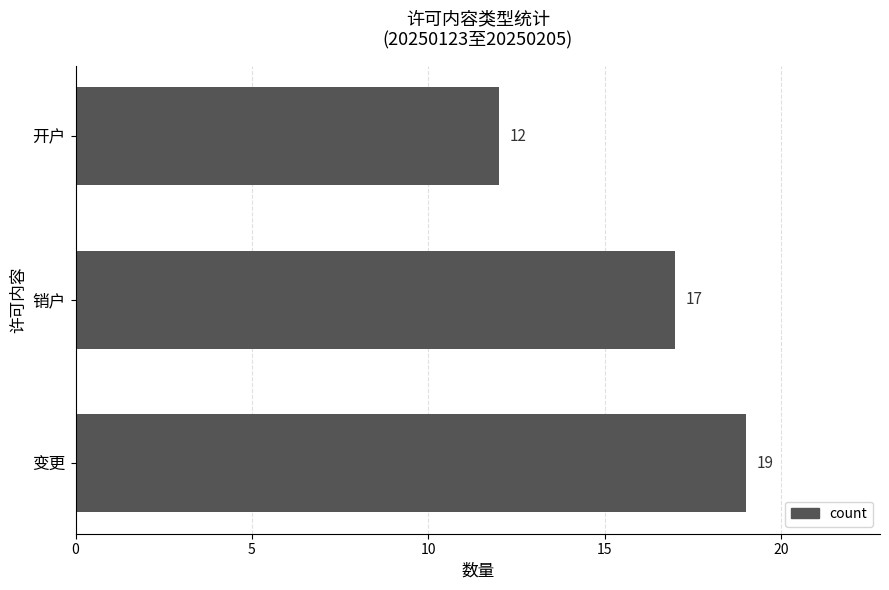

Rank the categories by value from lowest to highest.

开户, 销户, 变更